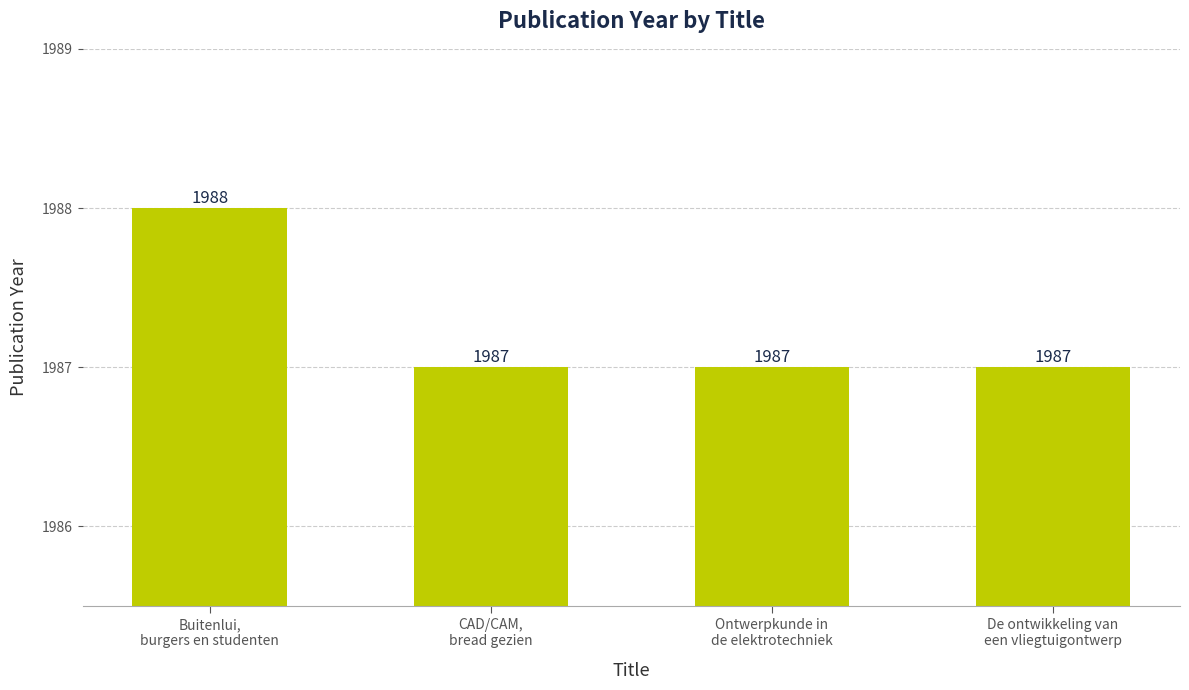

Approximately how many times larger is the value at Ontwerpkunde in
de elektrotechniek compared to CAD/CAM,
bread gezien?

1.0